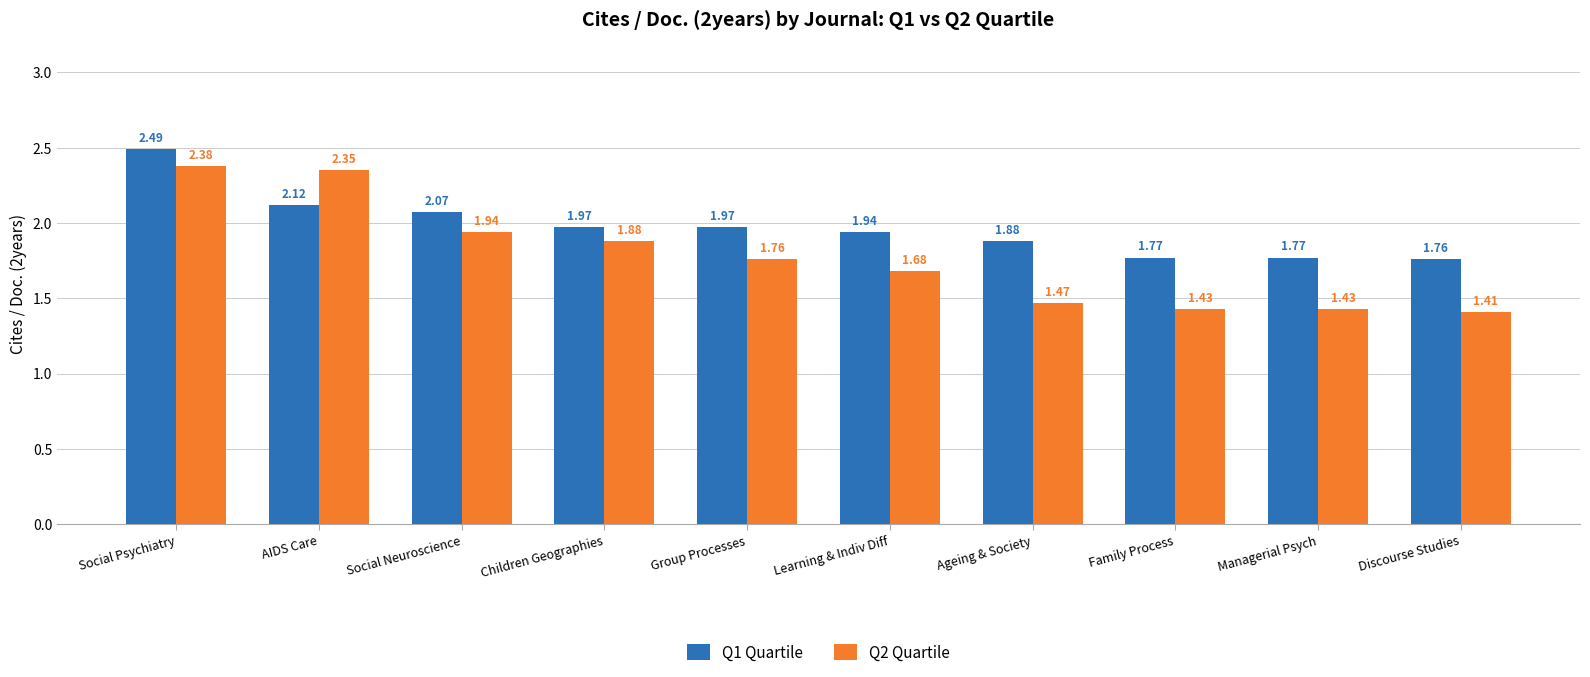

Is it true that Q1 Quartile equals 2.6 at Discourse Studies?

False